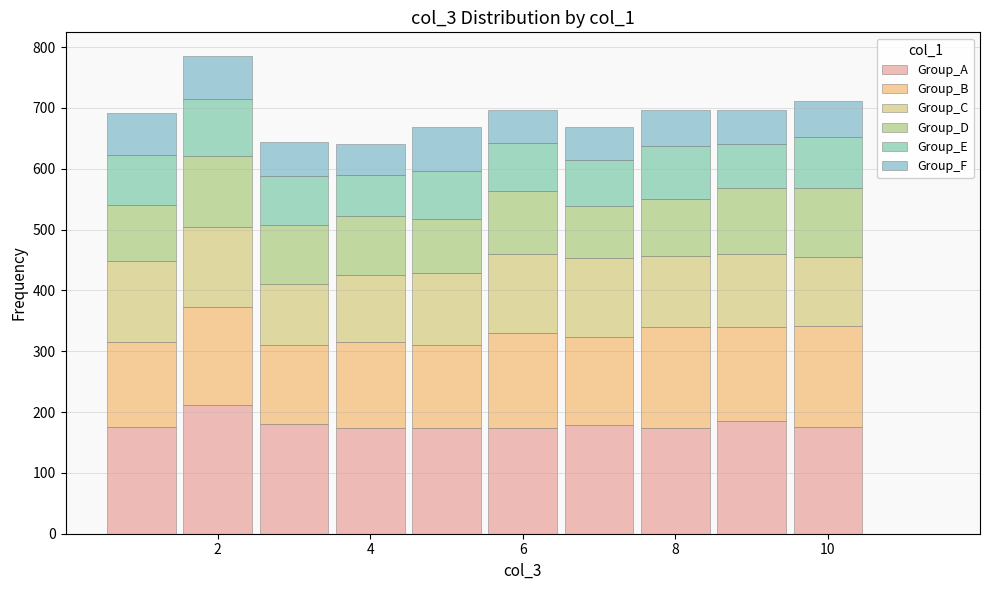

Reading left to right, list every stacked bar in this chart as the range it spans on the x-axis followed by its total height. Neither the bar edges nor the heights are printed on the chart, so give them approximately, as read against the axes.

0.5 to 1.5: 690
1.5 to 2.5: 790
2.5 to 3.5: 640
3.5 to 4.5: 640
4.5 to 5.5: 670
5.5 to 6.5: 700
6.5 to 7.5: 670
7.5 to 8.5: 700
8.5 to 9.5: 700
9.5 to 10.5: 710
10.5 to 11.5: 0